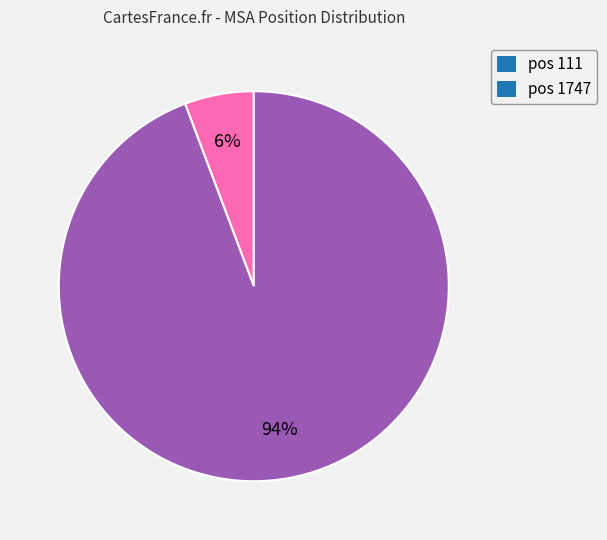

True or false: pos 111 accounts for 6% of the total.

True